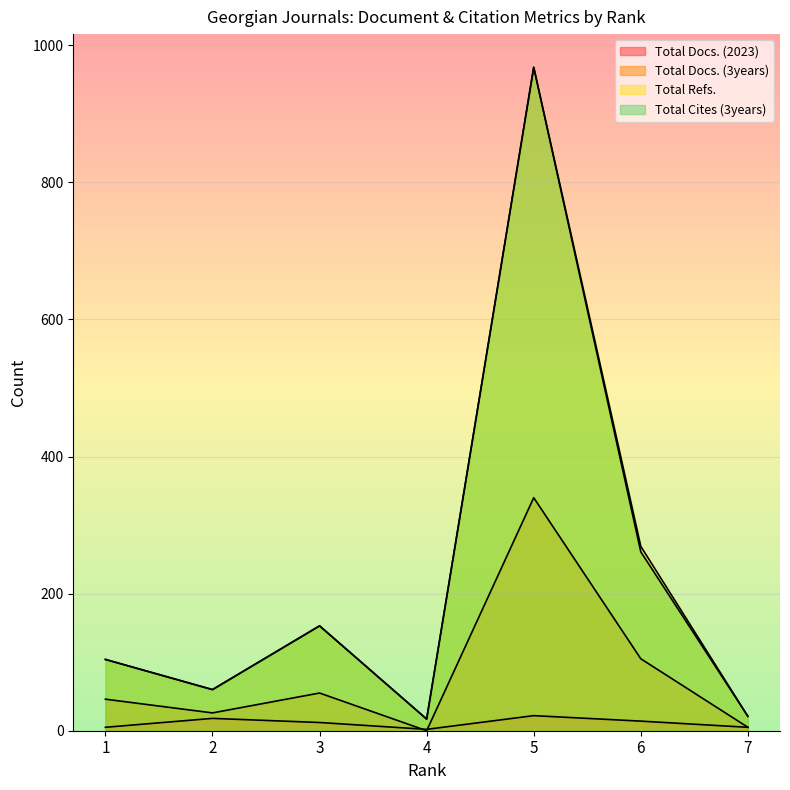

Between 1 and 3, which is larger?

3